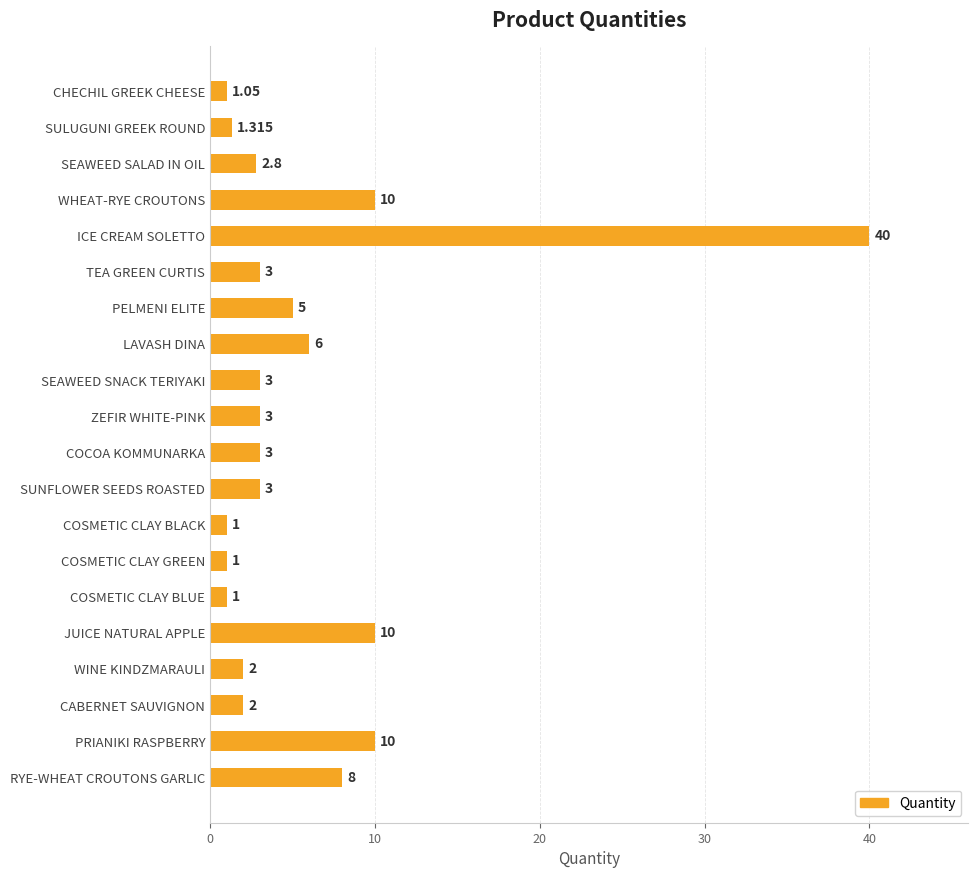

How many bars are there in total?

20